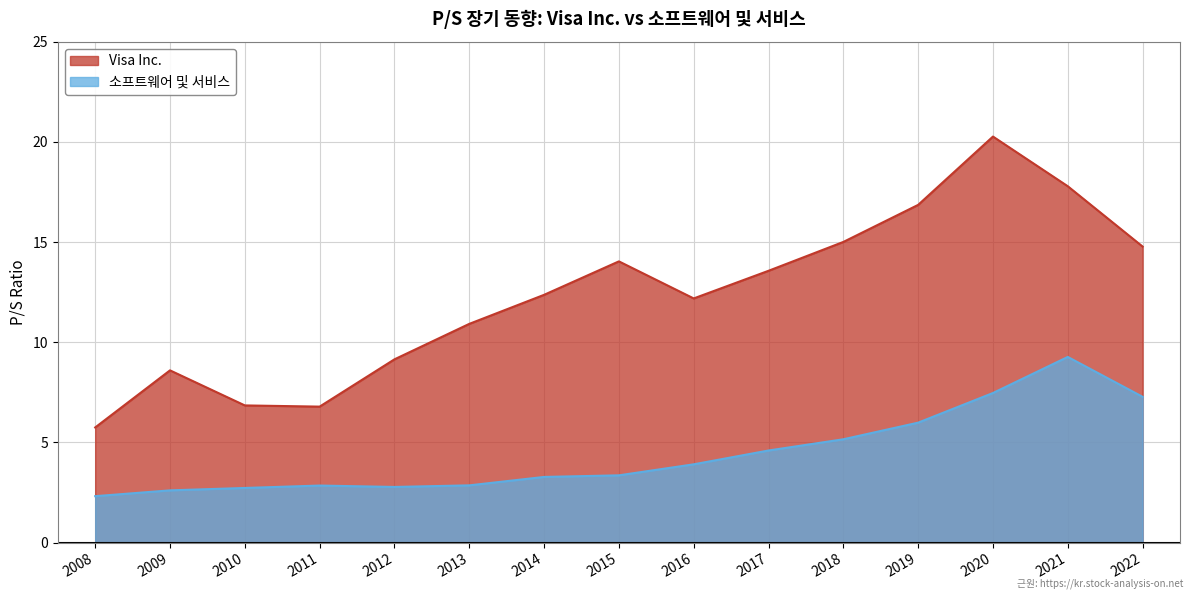

What is the lowest value of the 소프트웨어 및 서비스 series?

2.3